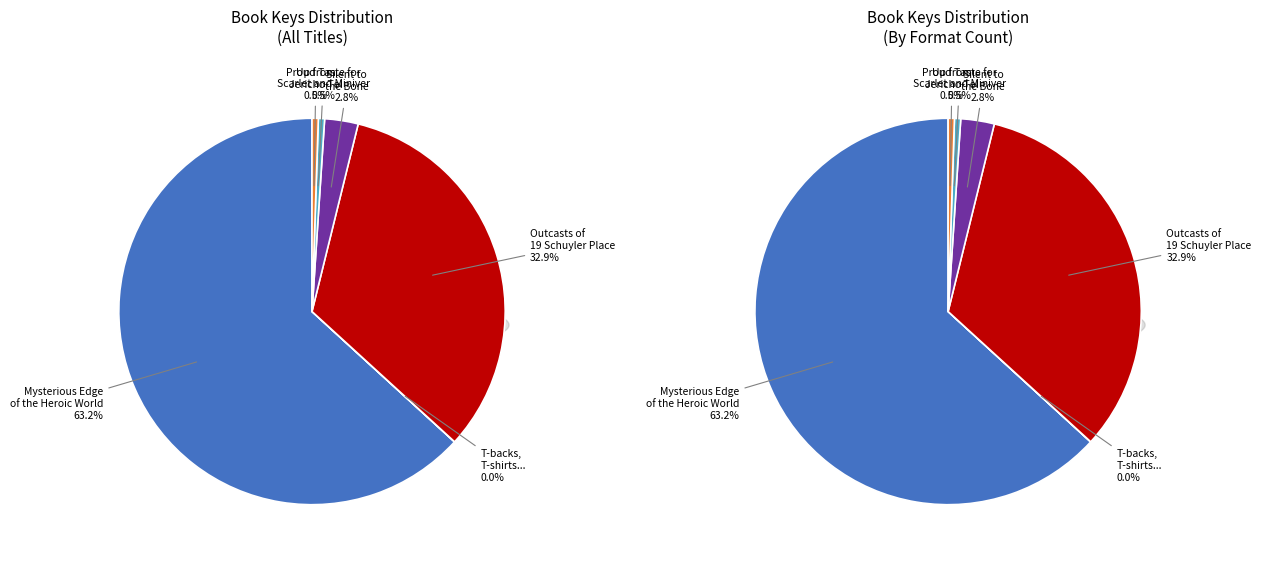

What is the total percentage of Mysterious Edge of the Heroic World and Outcasts of 19 Schuyler Place?

96.1%